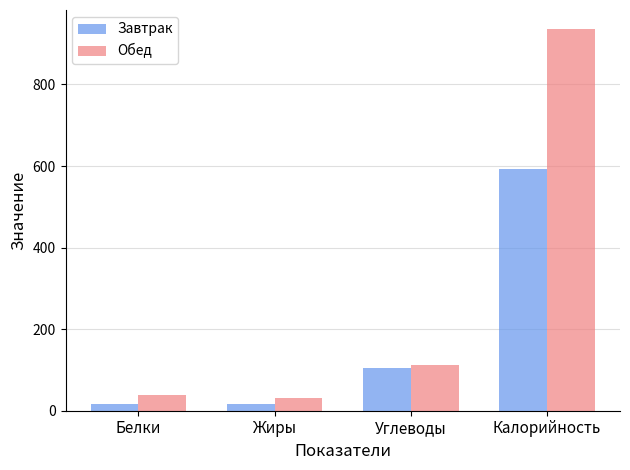

What is the label of the 3rd bar from the left?

Углеводы